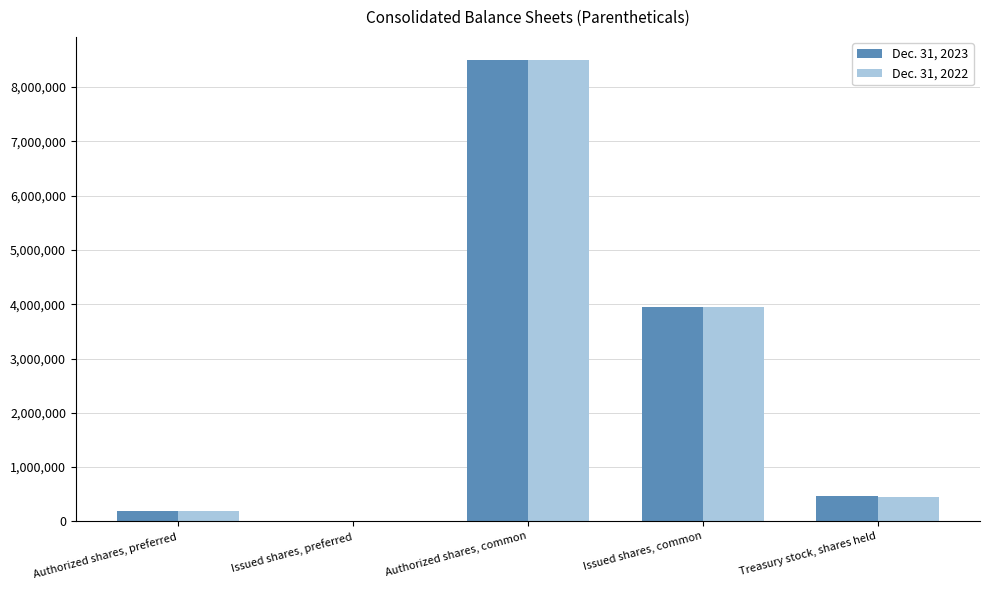

What is the sum of the Dec. 31, 2022 values at Issued shares, preferred and Treasury stock, shares held?

453683